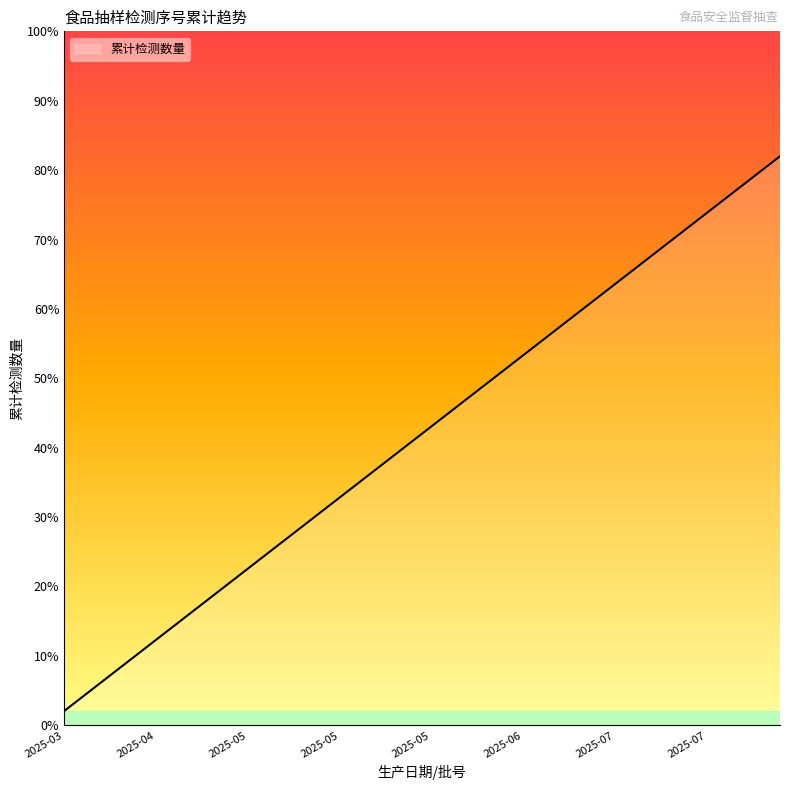

Does the chart display data point markers on the line(s)?

No